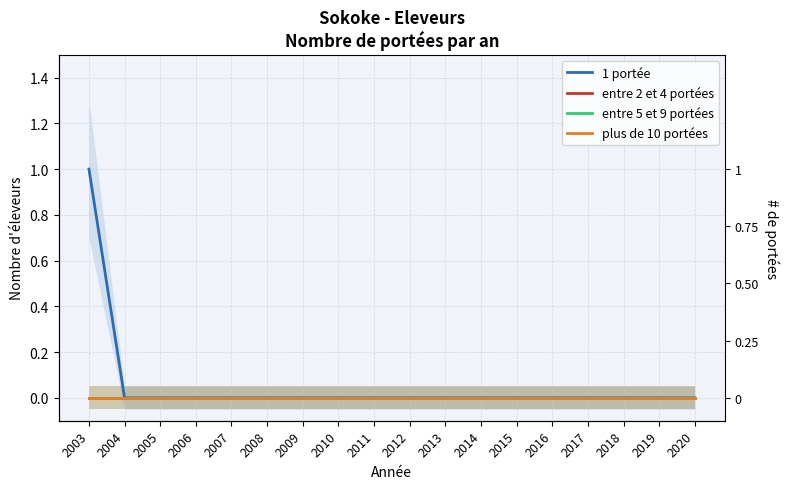

At which category is the sum across all series the highest?

2003